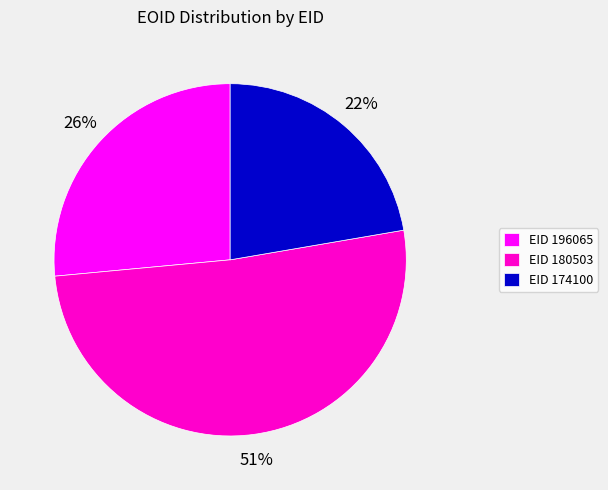

Rank the categories by value from lowest to highest.

EID 174100, EID 196065, EID 180503